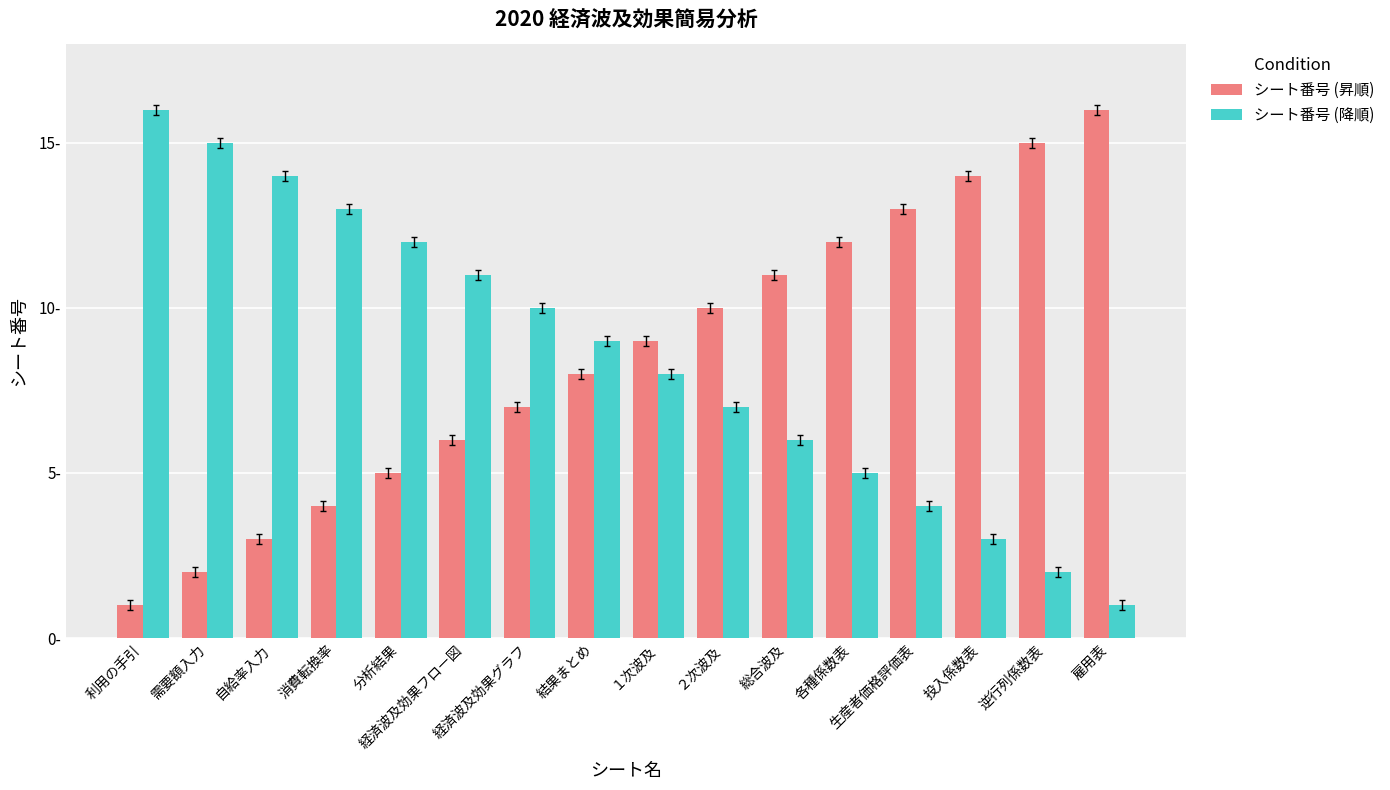

What is the difference between the highest and lowest values at 総合波及?

5